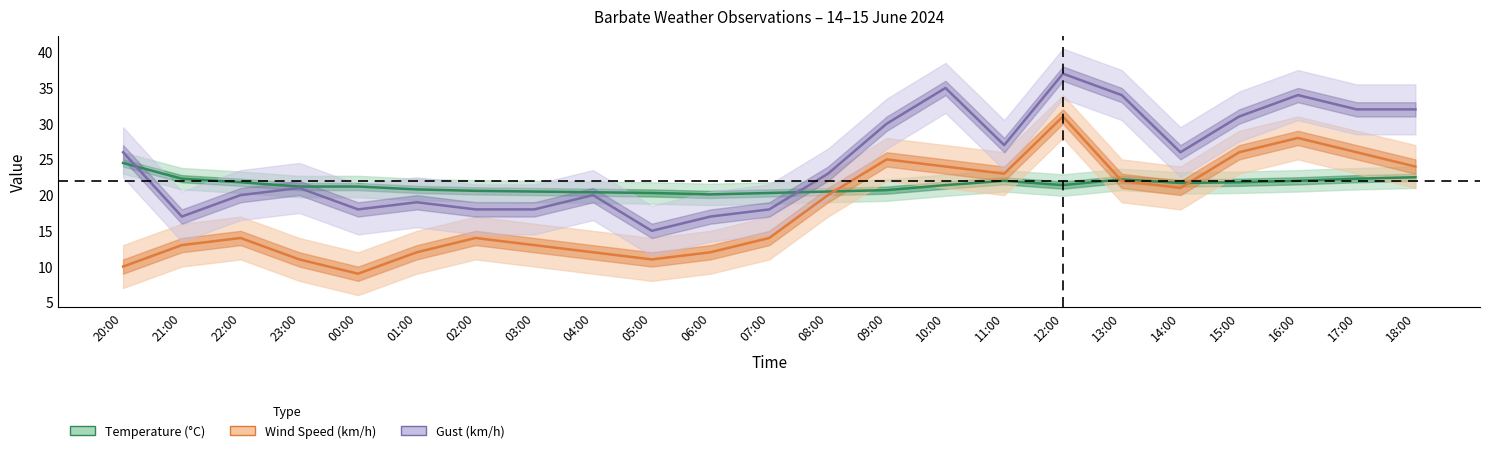

How many data points in Gust (km/h) are above 23?

11